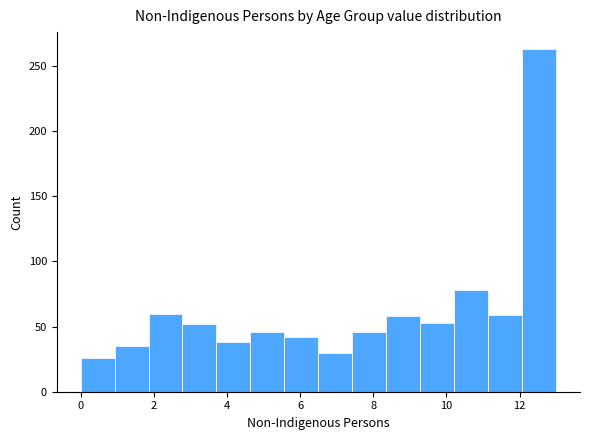

Reading left to right, transcribe this chart: for each bar, give the range it covers on the x-axis and its height. Neither the bar edges nor the heights are printed on the chart, so give them approximately, as read against the axes.

0.0 to 1.0: 25
1.0 to 1.8: 35
1.8 to 2.8: 60
2.8 to 3.8: 50
3.8 to 4.6: 40
4.6 to 5.6: 45
5.6 to 6.6: 40
6.6 to 7.4: 30
7.4 to 8.4: 45
8.4 to 9.2: 60
9.2 to 10.2: 55
10.2 to 11.2: 80
11.2 to 12.0: 60
12.0 to 13.0: 265